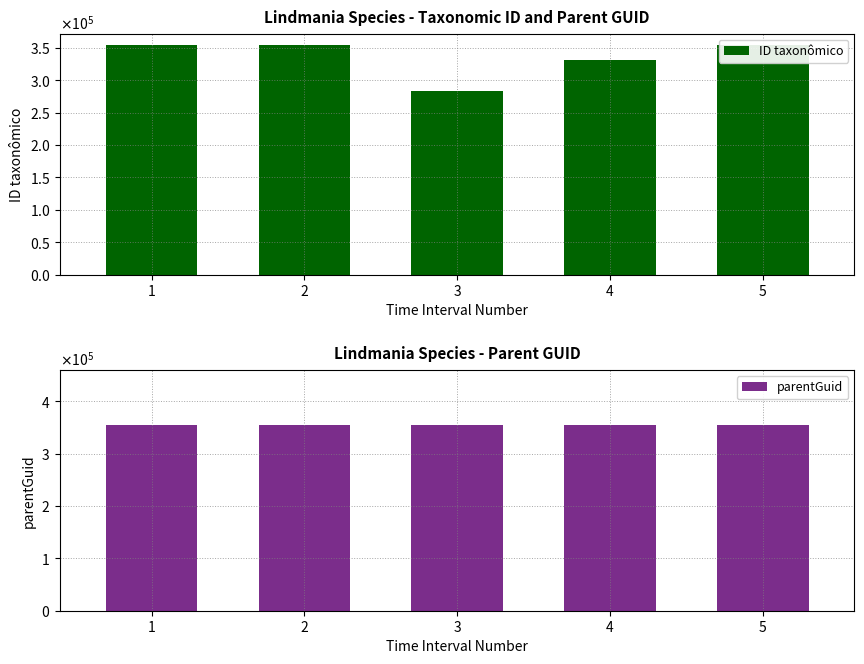

Which category has the lowest value across all series?

3